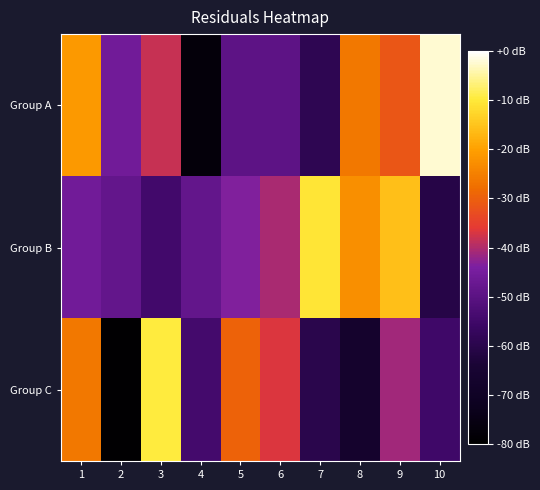

How many series are shown in this chart?

3